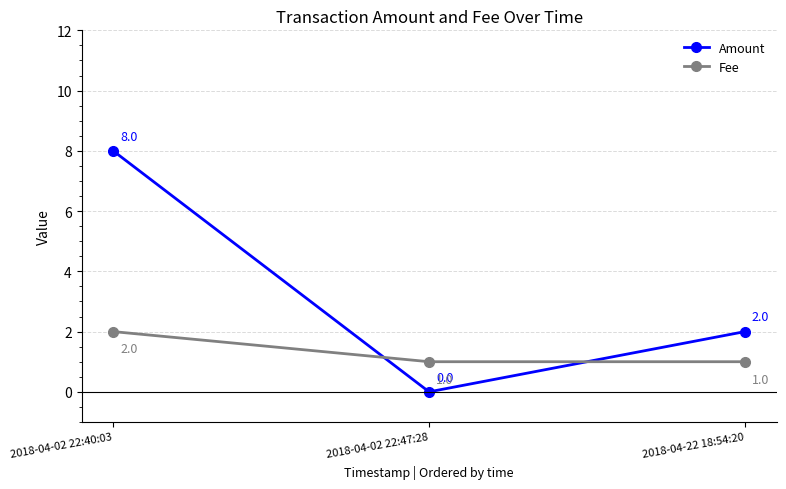

Rank the series by their average value, from highest to lowest.

Amount, Fee